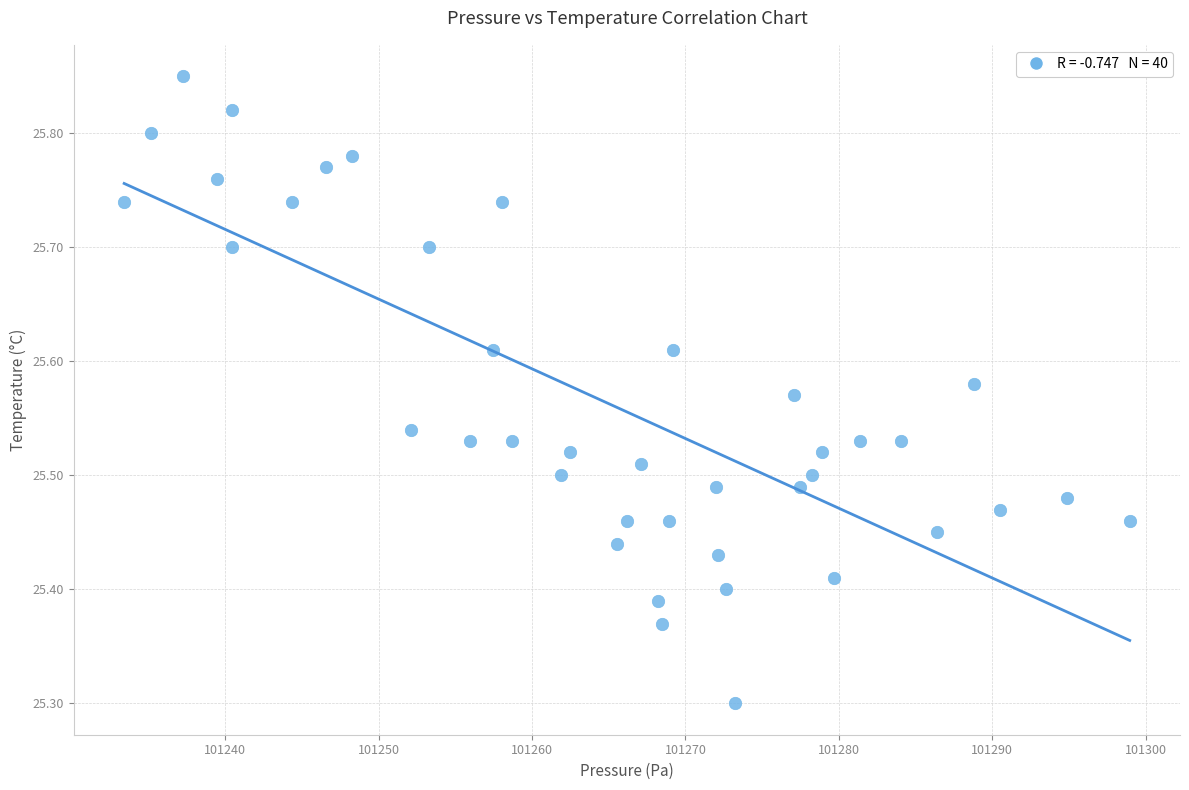

What is the range of X values (max minus min)?

65.6